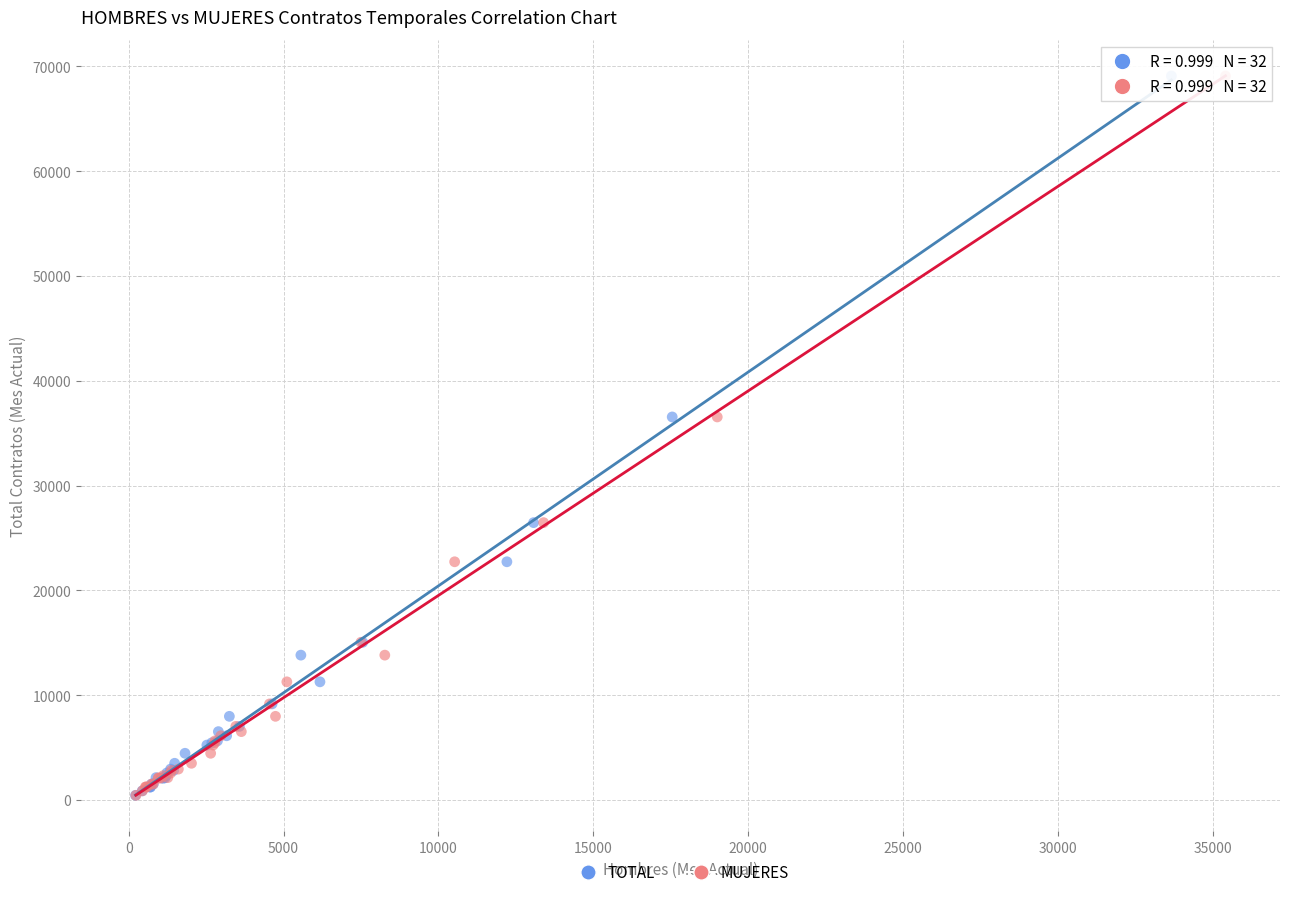

What are all the series names shown in the legend?

TOTAL, MUJERES